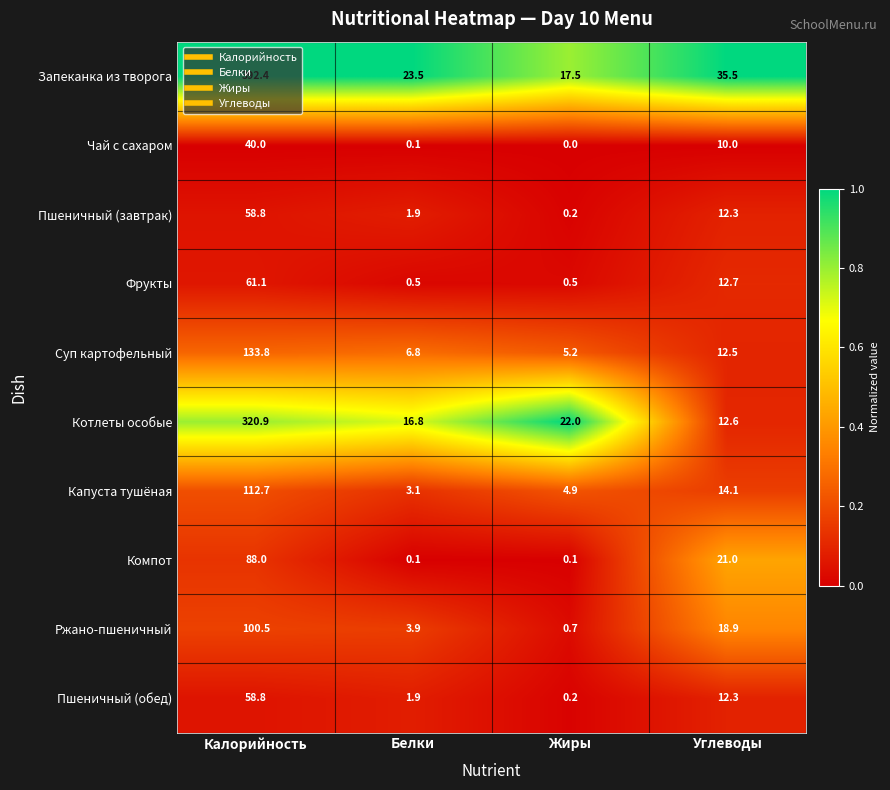

Where is Запеканка из творога nearest to the value 204?

Углеводы